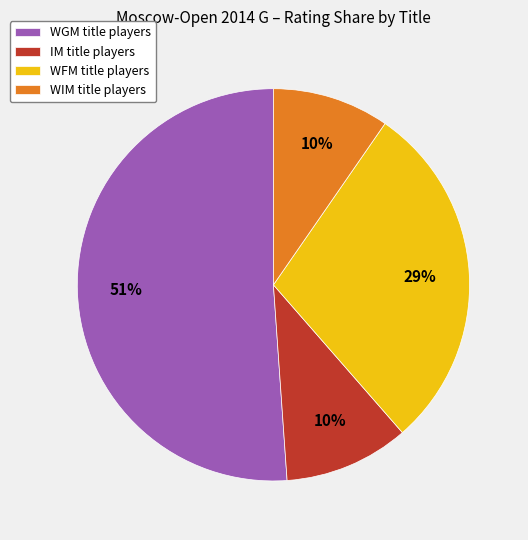

How many segments does this pie chart have?

4